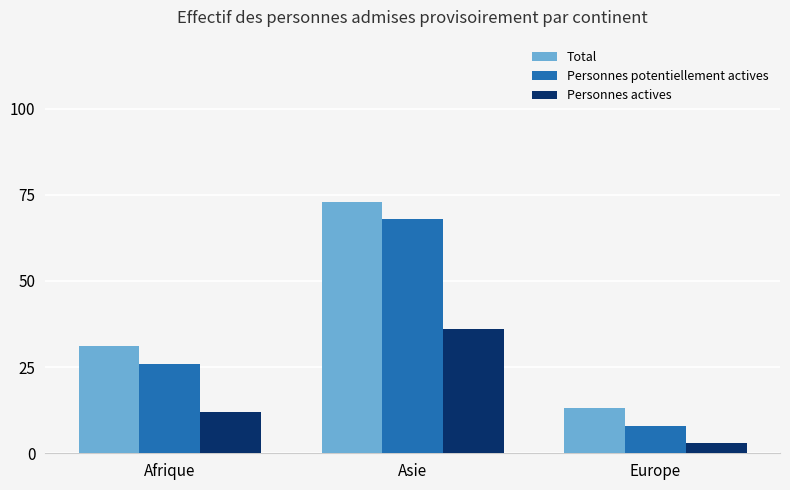

Reading left to right, extract all data points from this chart.

Total: 31	73	13
Personnes potentiellement actives: 26	68	8
Personnes actives: 12	36	3